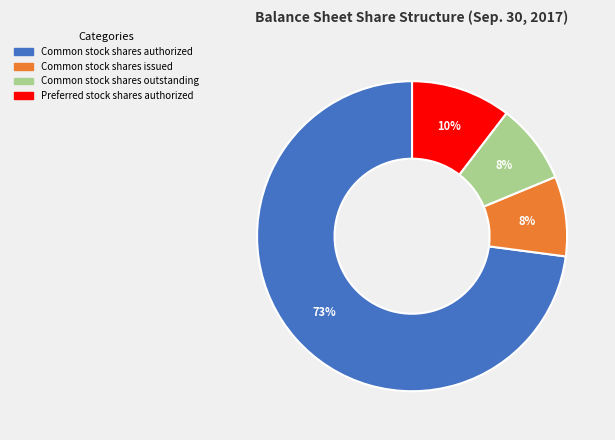

To the nearest percent, what is the average slice percentage?

25%